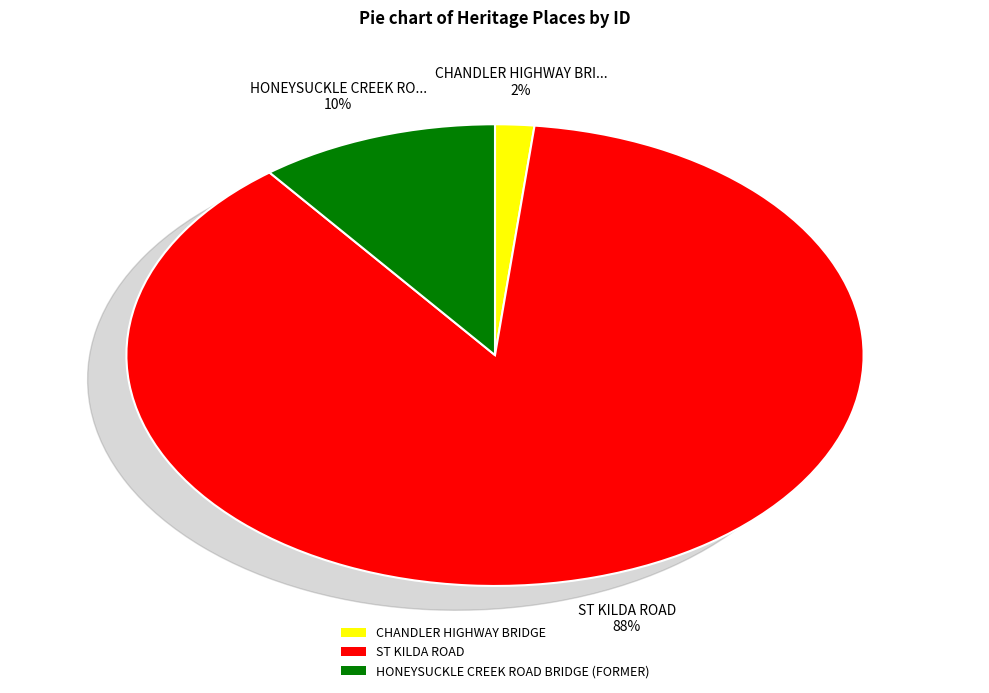

Which category has the smallest portion of the pie?

CHANDLER HIGHWAY BRIDGE